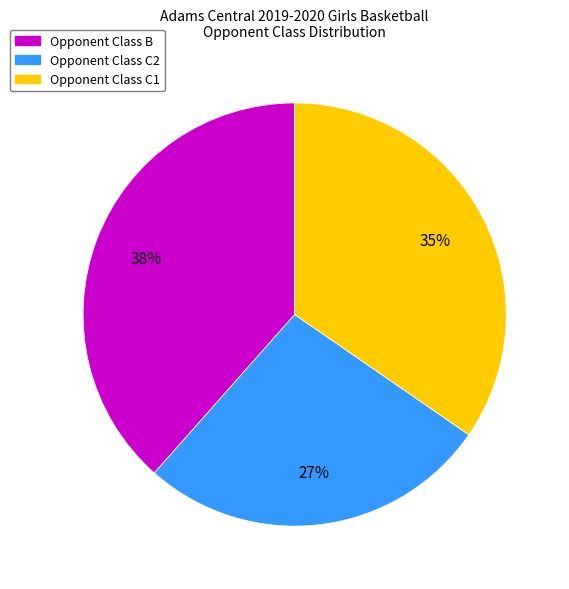

Does any single category account for the majority?

No